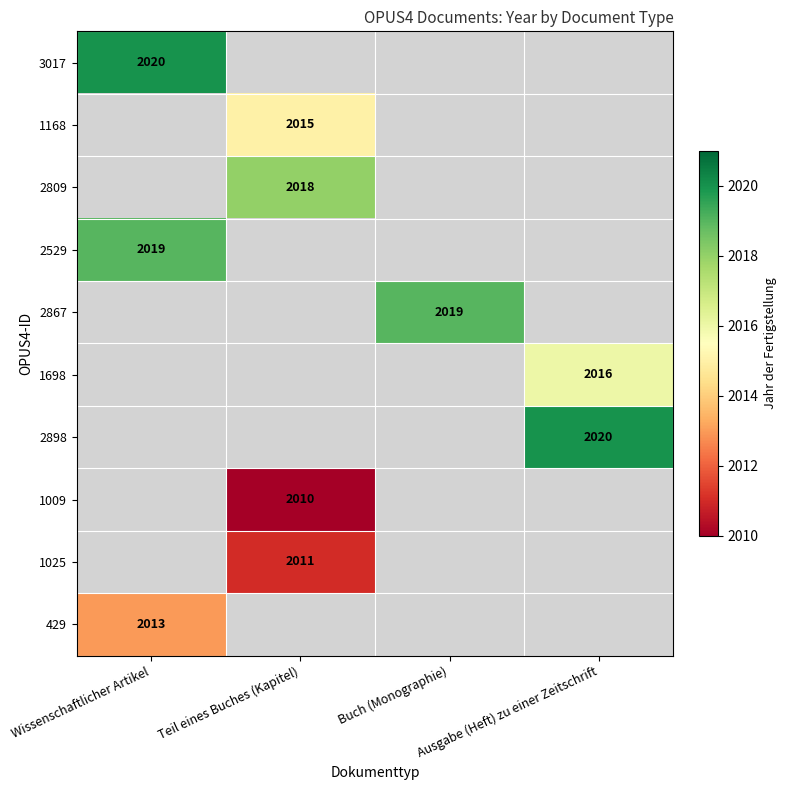

Between Wissenschaftlicher Artikel and Ausgabe (Heft) zu einer Zeitschrift, which is larger?

Ausgabe (Heft) zu einer Zeitschrift